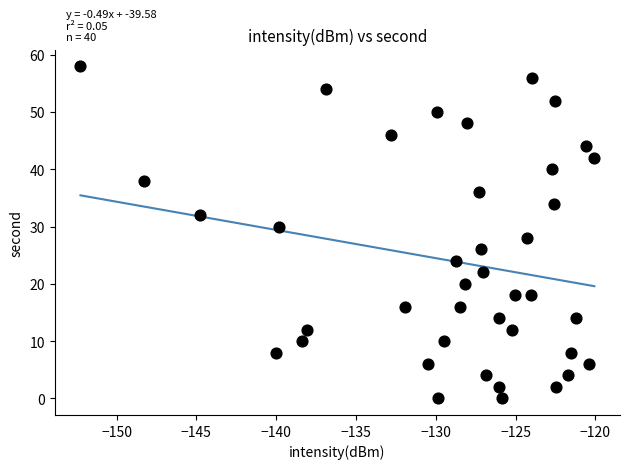

What is the range of Y values (max minus min)?

58